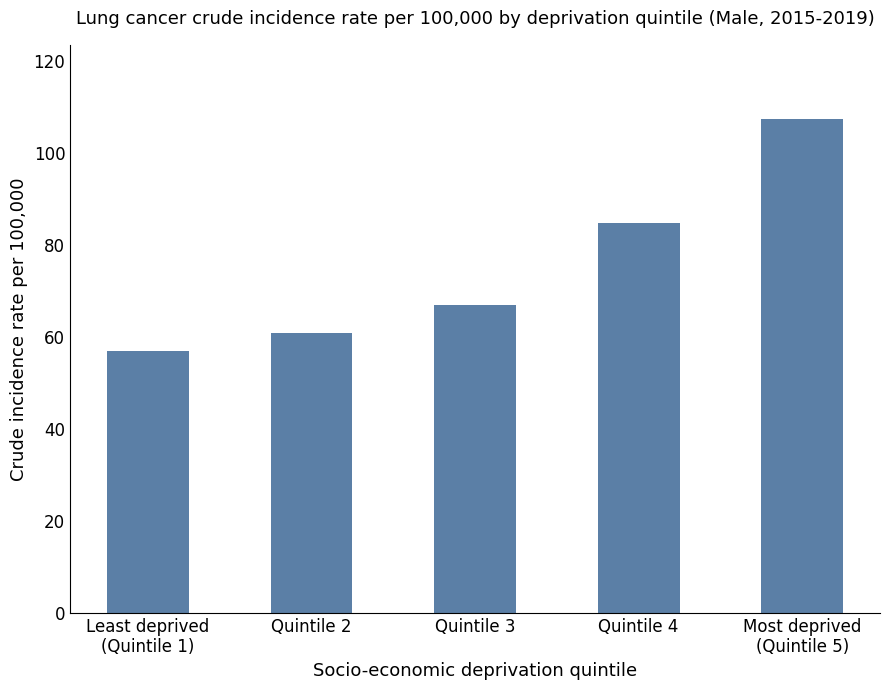

Reading left to right, what are all the values shown in this chart?

57.0	61.0	67.0	84.7	107.5